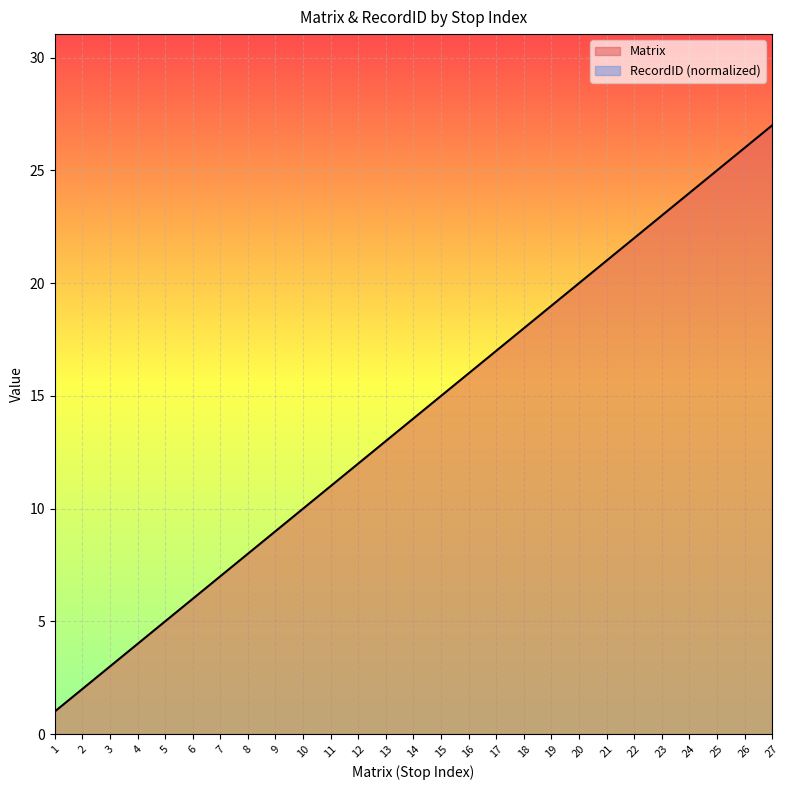

The value at 11 is 2. True or false?

False